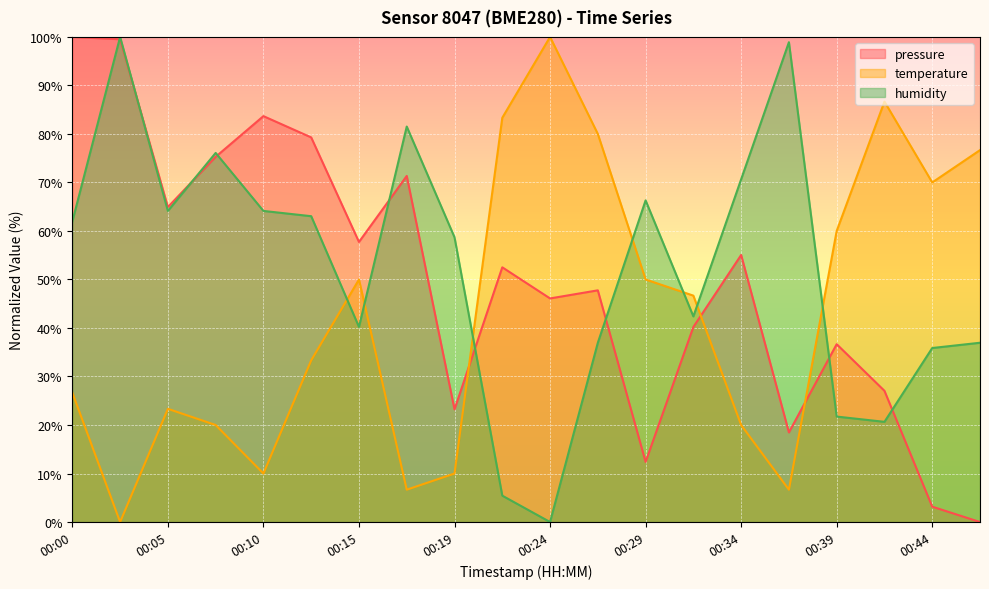

How many interior local peaks does the temperature series have?

4